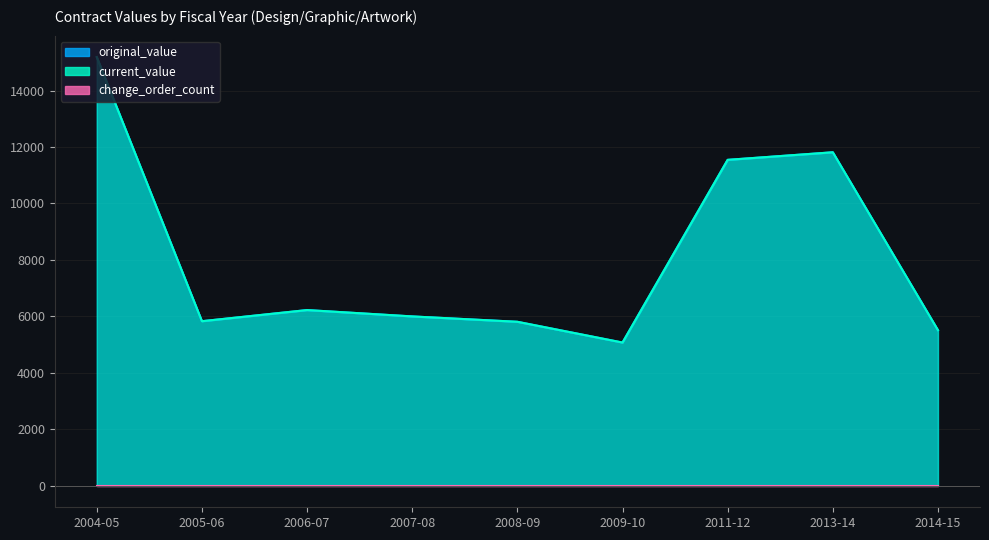

How many lines are shown in the chart?

3